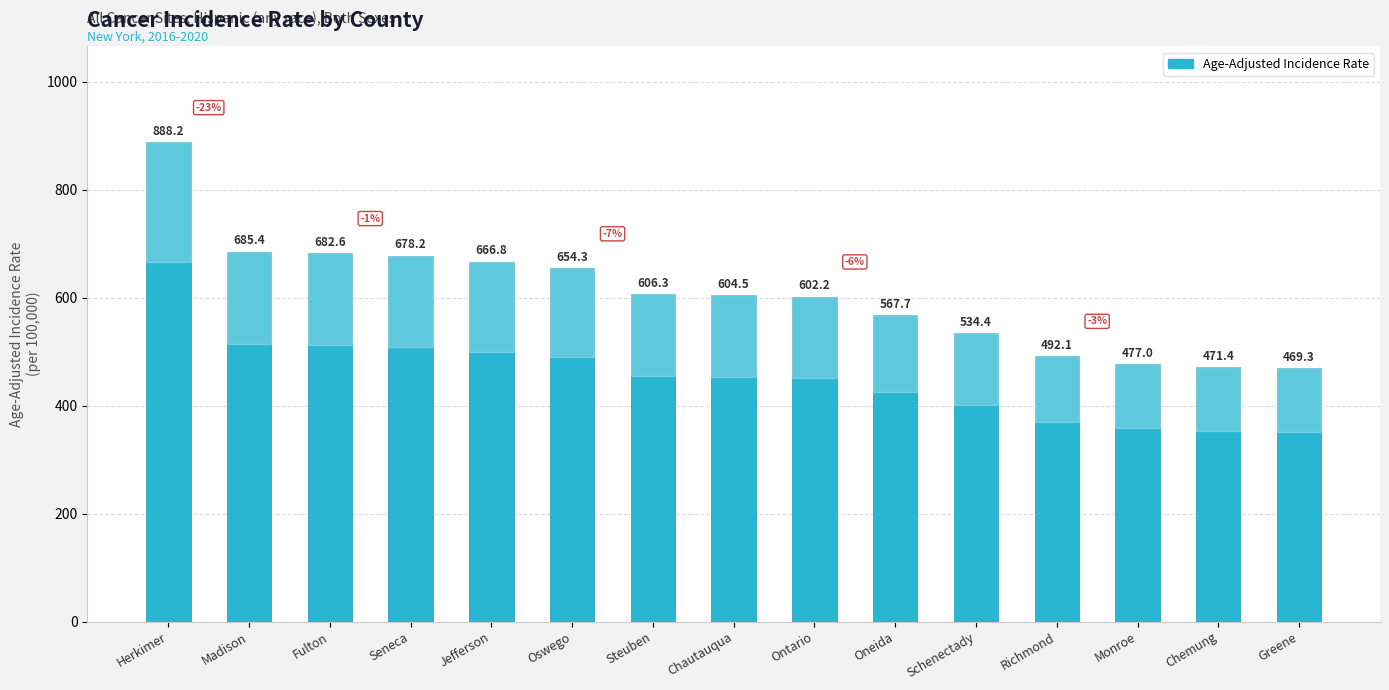

List the labels in order of value, smallest first.

Greene, Chemung, Monroe, Richmond, Schenectady, Oneida, Ontario, Chautauqua, Steuben, Oswego, Jefferson, Seneca, Fulton, Madison, Herkimer